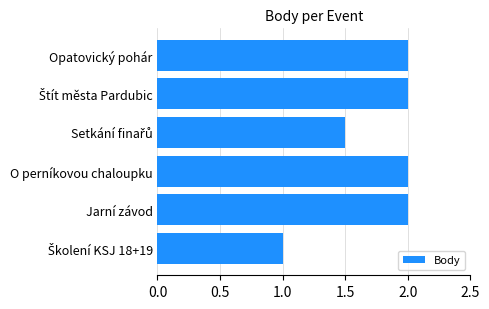

What is the sum of all values?

10.5